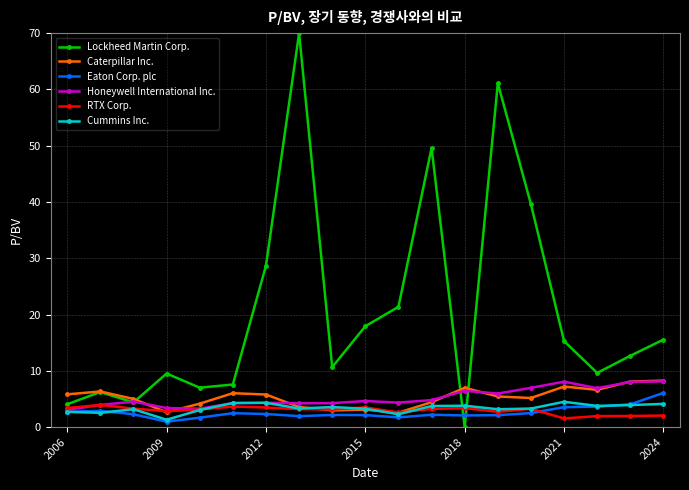

What is the value of the Lockheed Martin Corp. point at the 10th from the left?

17.9